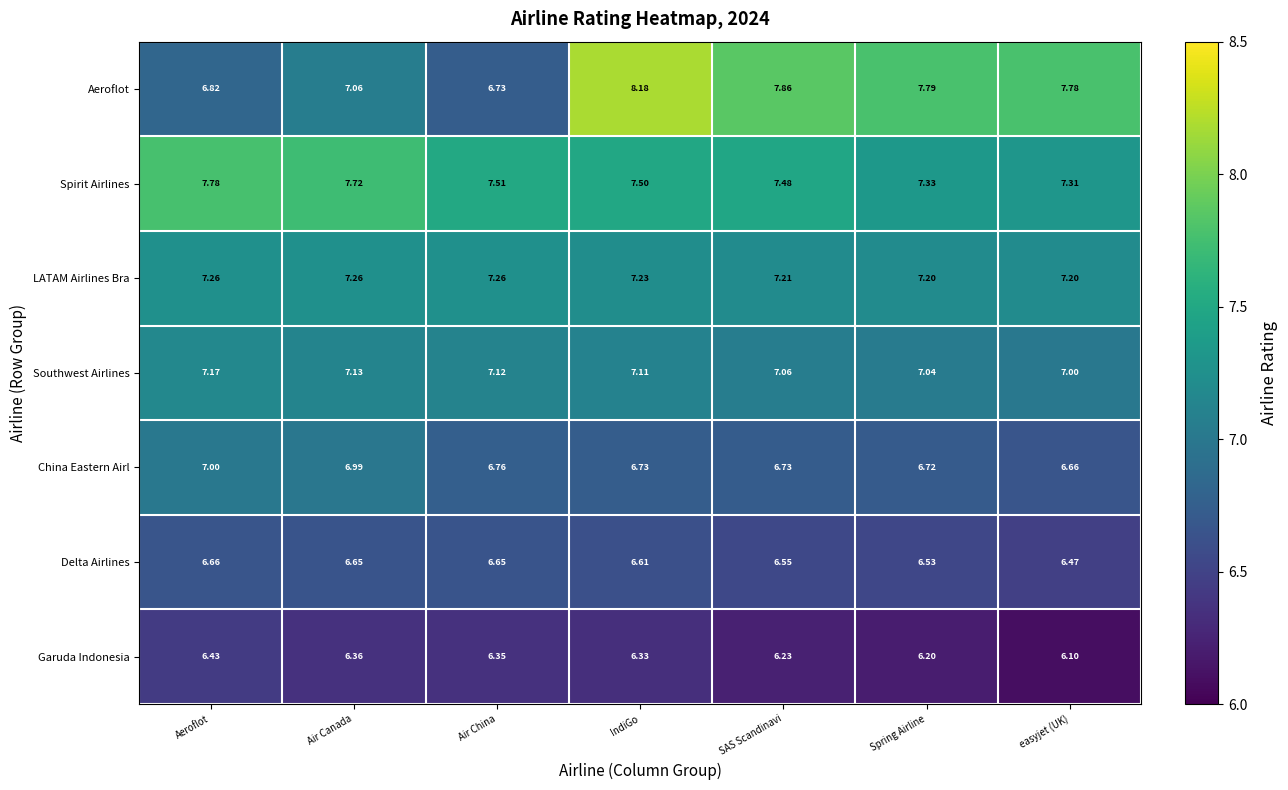

Rank the series by their maximum value, from highest to lowest.

Aeroflot, Spirit Airlines, LATAM Airlines Bra, Southwest Airlines, China Eastern Airl, Delta Airlines, Garuda Indonesia